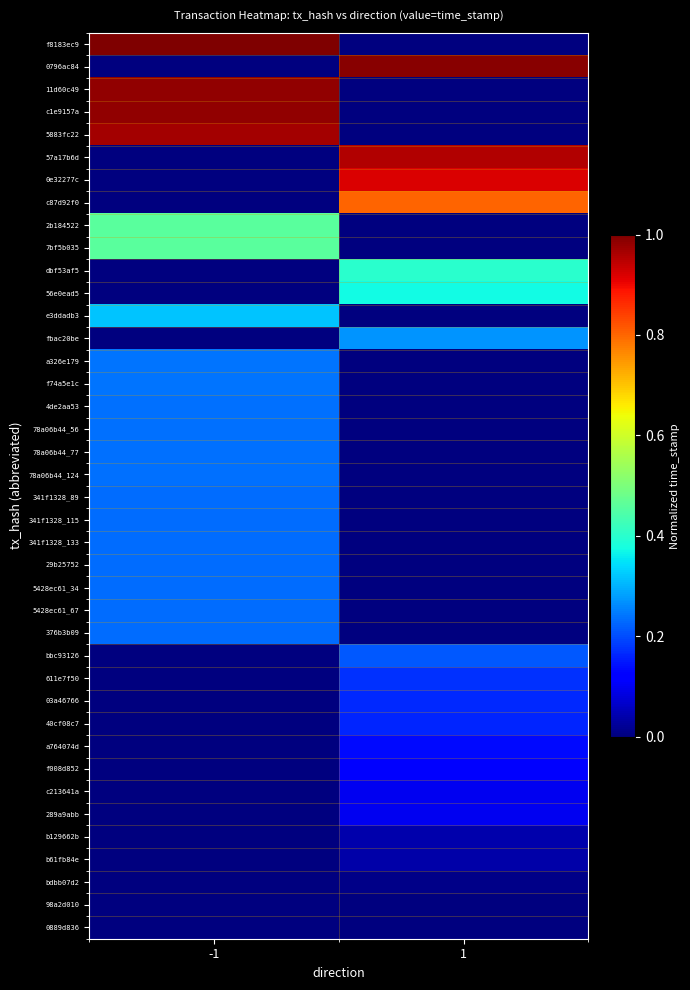

At how many categories does at least one series exceed 0?

2